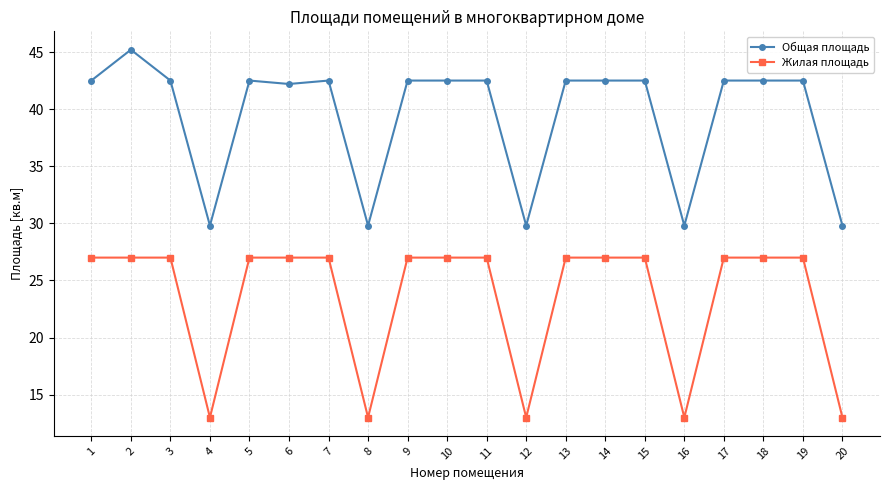

True or false: Общая площадь has more than 2 interior local peaks.

True